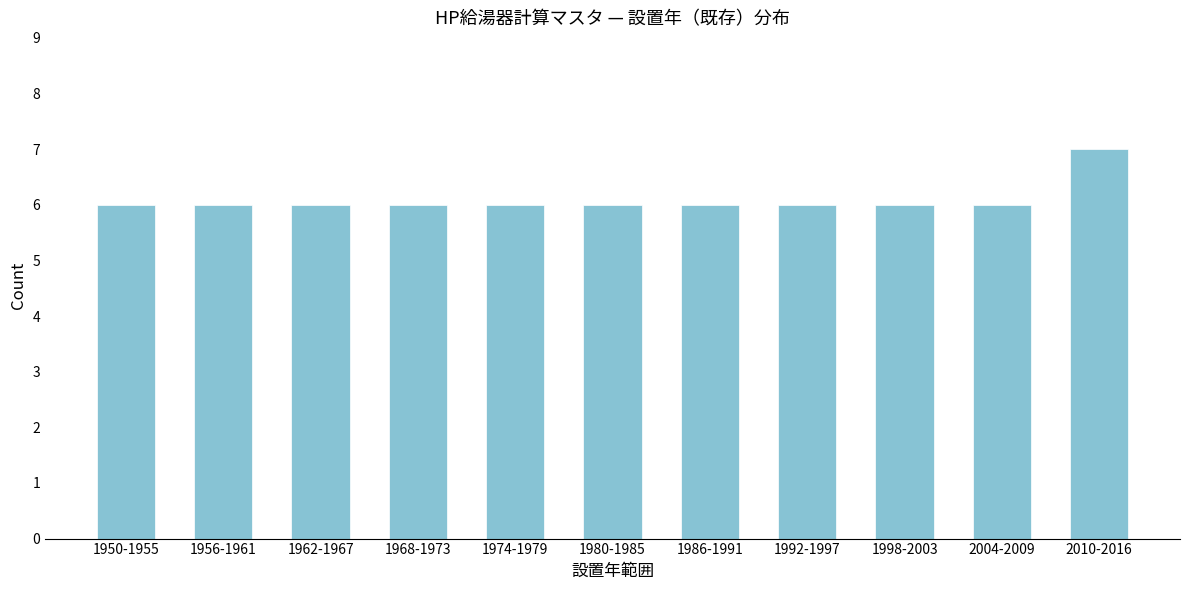

Reading right to left, what are all the values shown in this chart?

2010-2016=7	2004-2009=6	1998-2003=6	1992-1997=6	1986-1991=6	1980-1985=6	1974-1979=6	1968-1973=6	1962-1967=6	1956-1961=6	1950-1955=6